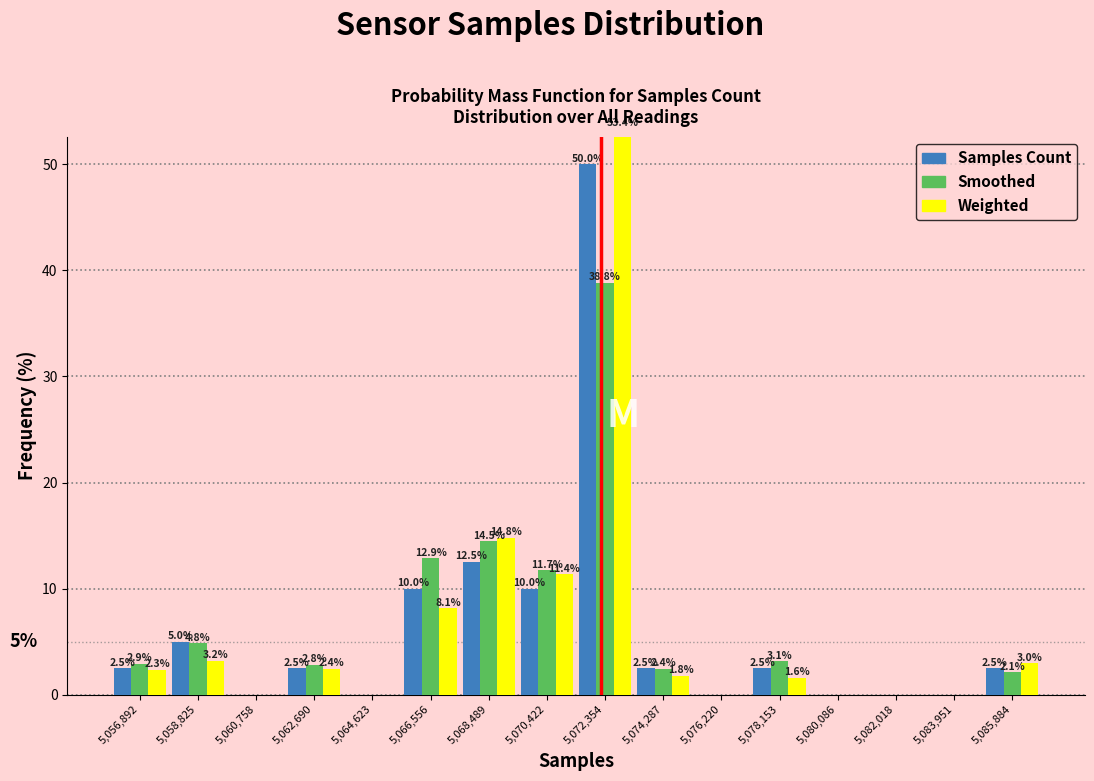

In the Weighted series, which range on the x-axis has the tallest bar?

5071400 to 5073400